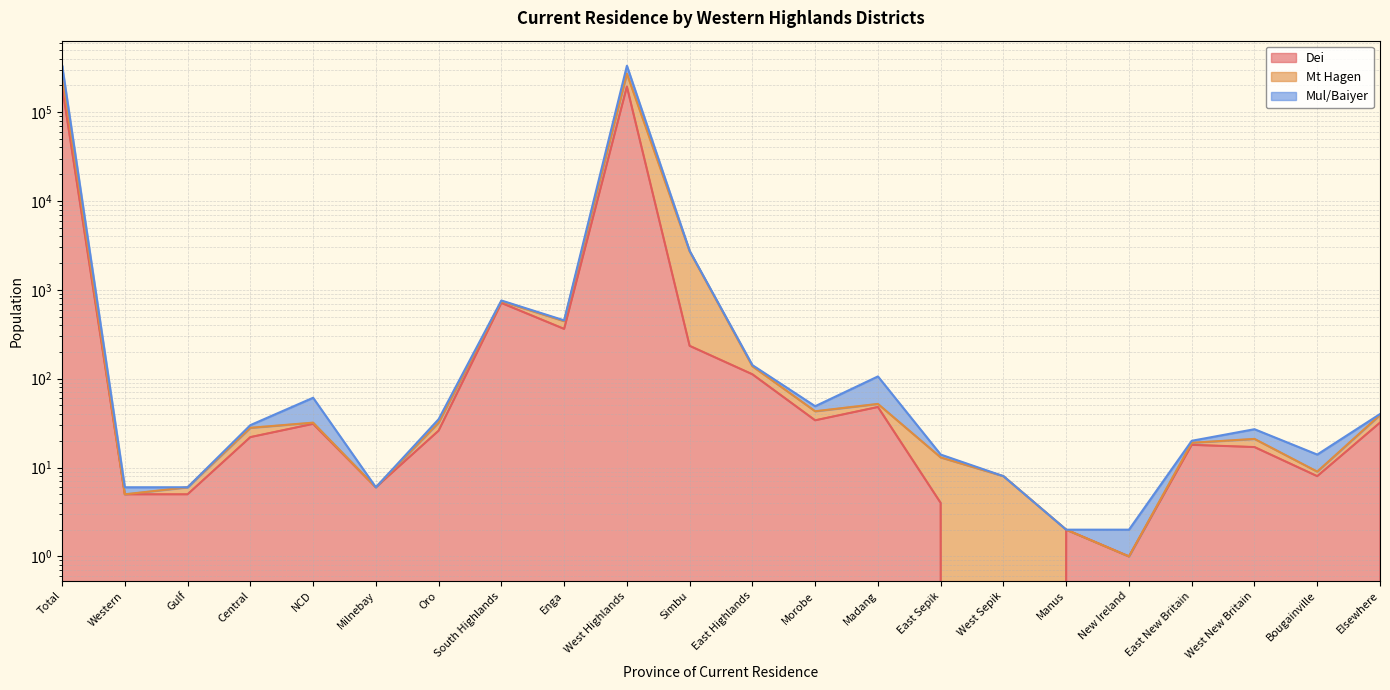

What are all the series names shown in the legend?

Dei, Mt Hagen, Mul/Baiyer